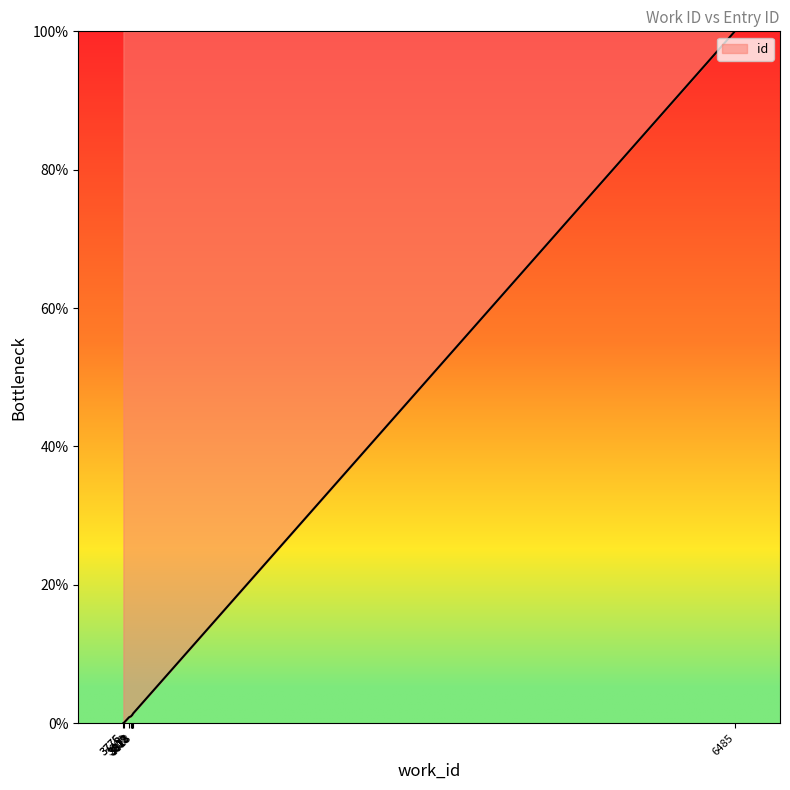

The value at 3812 is 1.6. True or false?

False